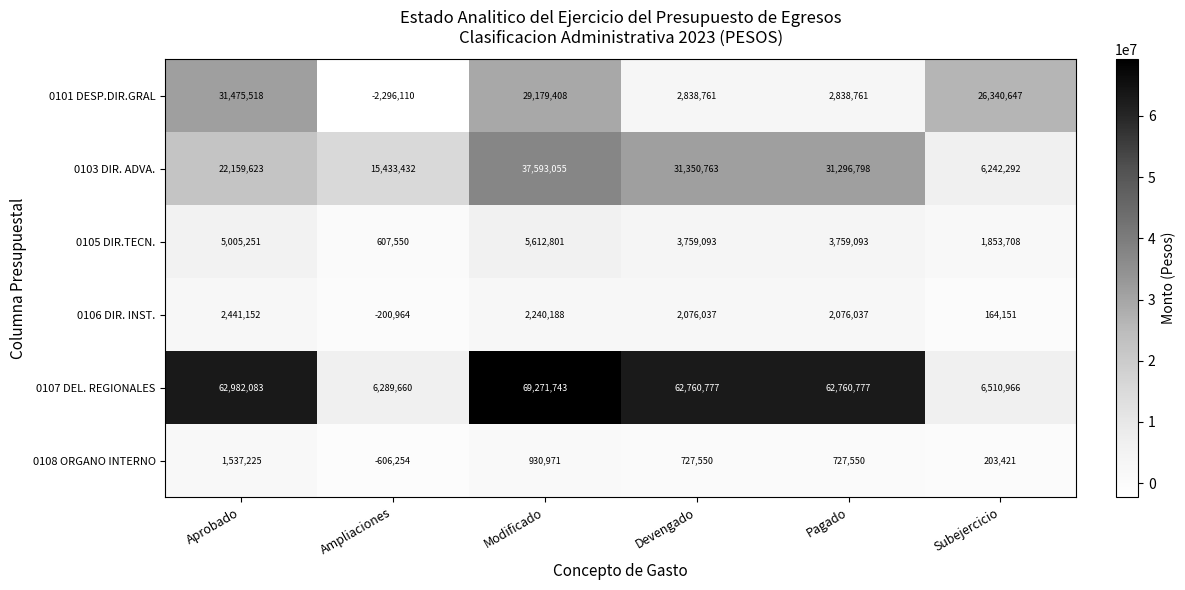

At which label does 0103 DIR. ADVA. reach its minimum?

Subejercicio